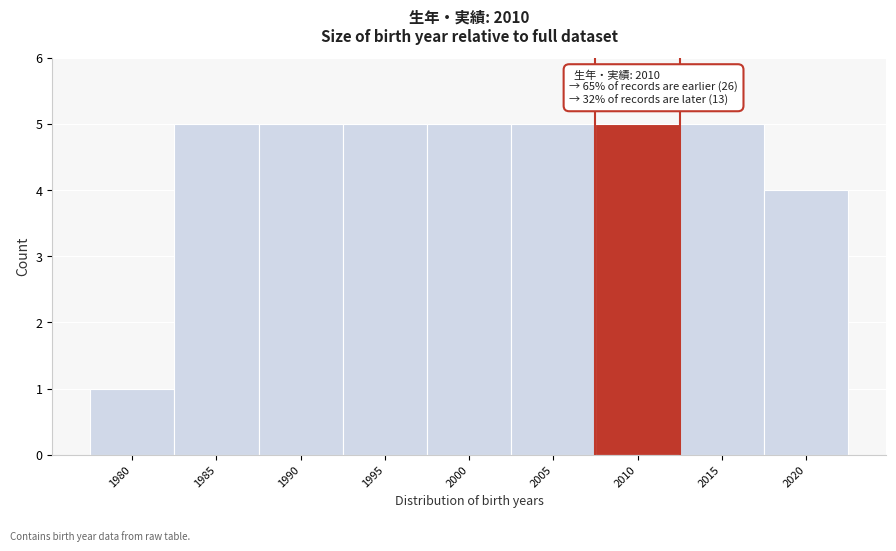

Reading left to right, extract all data points from this chart.

1	5	5	5	5	5	5	5	4